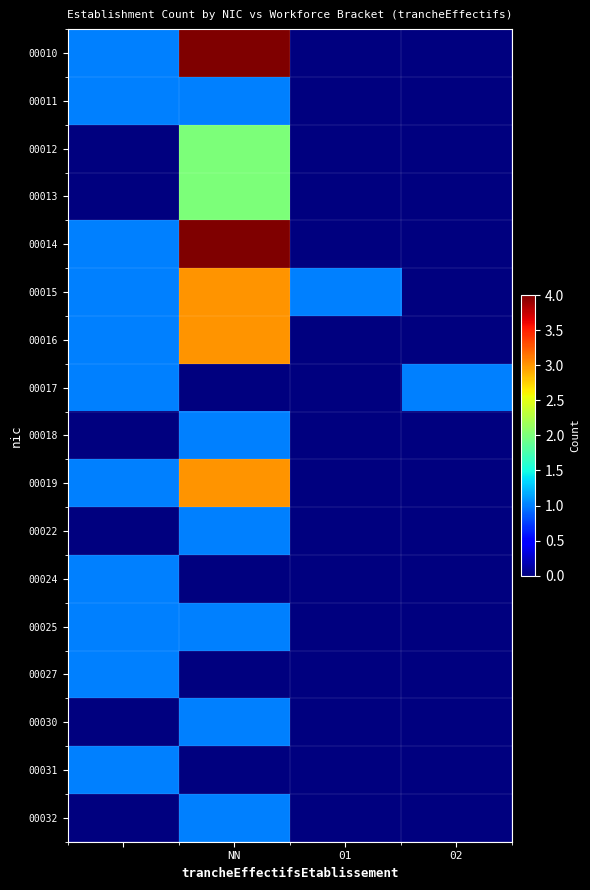

Reading left to right, what are all the values shown in this chart?

00010: 1	4	0	0
00011: 1	1	0	0
00012: 0	2	0	0
00013: 0	2	0	0
00014: 1	4	0	0
00015: 1	3	1	0
00016: 1	3	0	0
00017: 1	0	0	1
00018: 0	1	0	0
00019: 1	3	0	0
00022: 0	1	0	0
00024: 1	0	0	0
00025: 1	1	0	0
00027: 1	0	0	0
00030: 0	1	0	0
00031: 1	0	0	0
00032: 0	1	0	0